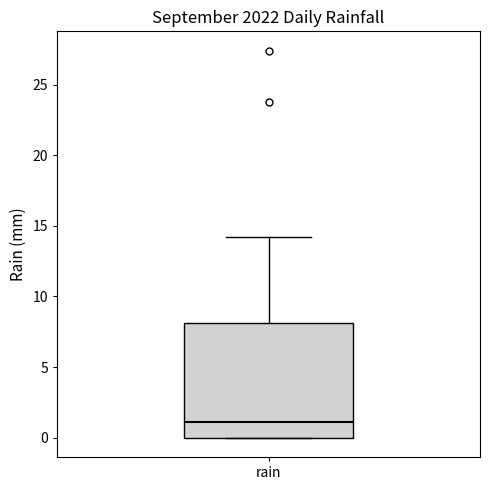

Where does the median line of the box for rain sit on the y-axis? The values are not printed on the chart, so give them approximately, as read against the axis.

1